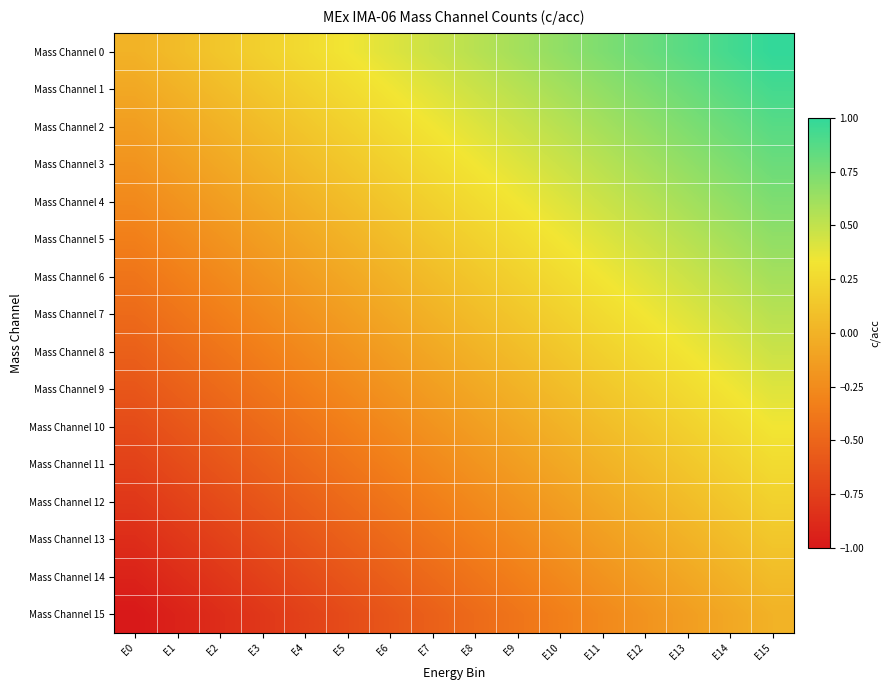

Count the number of data series in this chart.

16